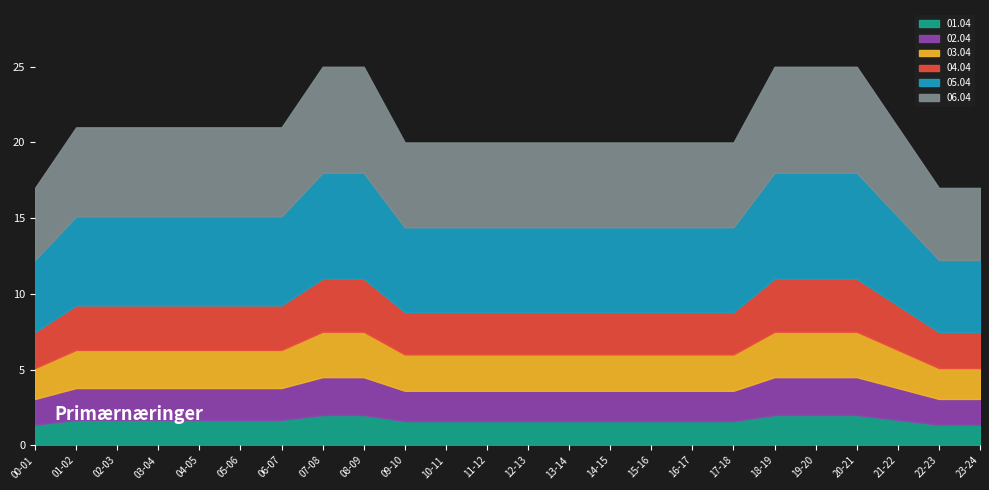

Which series has the largest range (max minus min)?

06.04